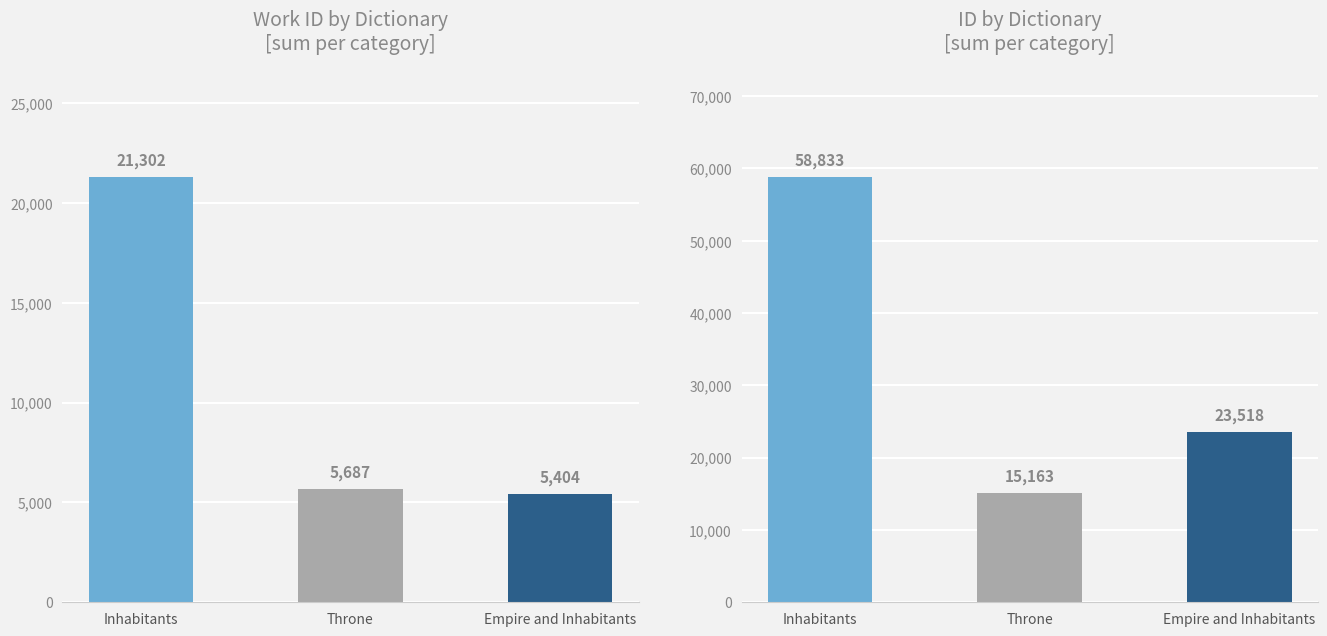

Is it true that work_id equals 3704 at Empire and Inhabitants?

False